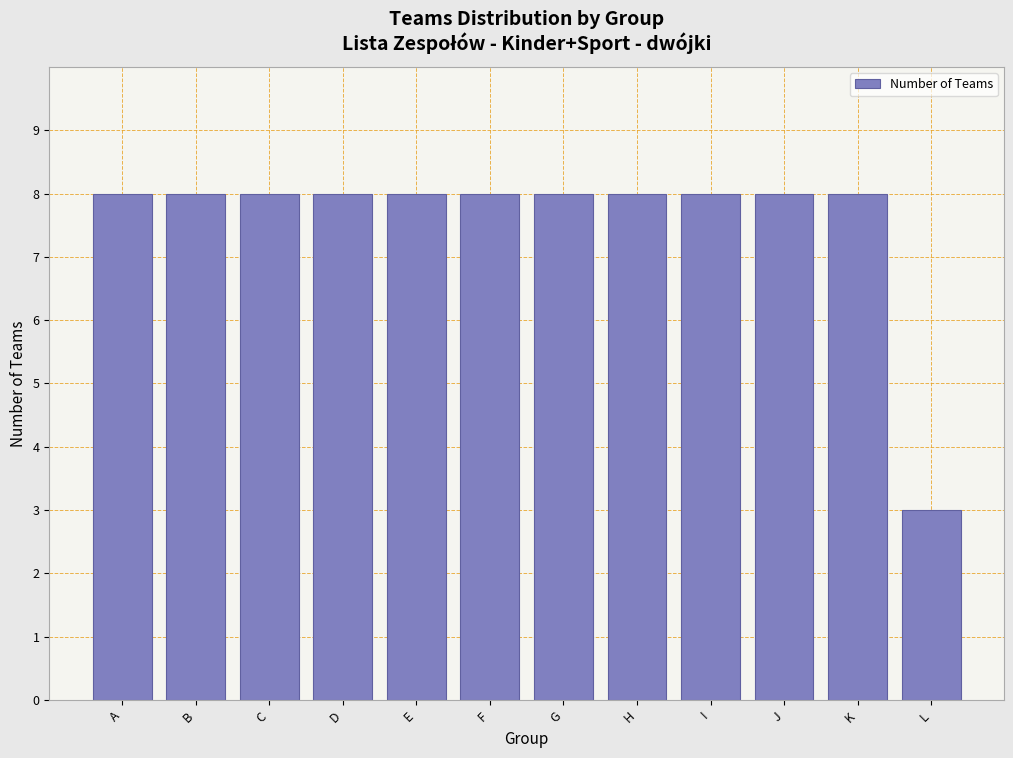

Reading left to right, transcribe all the data shown in this chart.

A=8	B=8	C=8	D=8	E=8	F=8	G=8	H=8	I=8	J=8	K=8	L=3